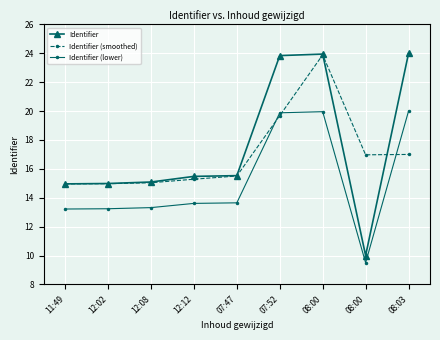

Does the chart display data point markers on the line(s)?

Yes